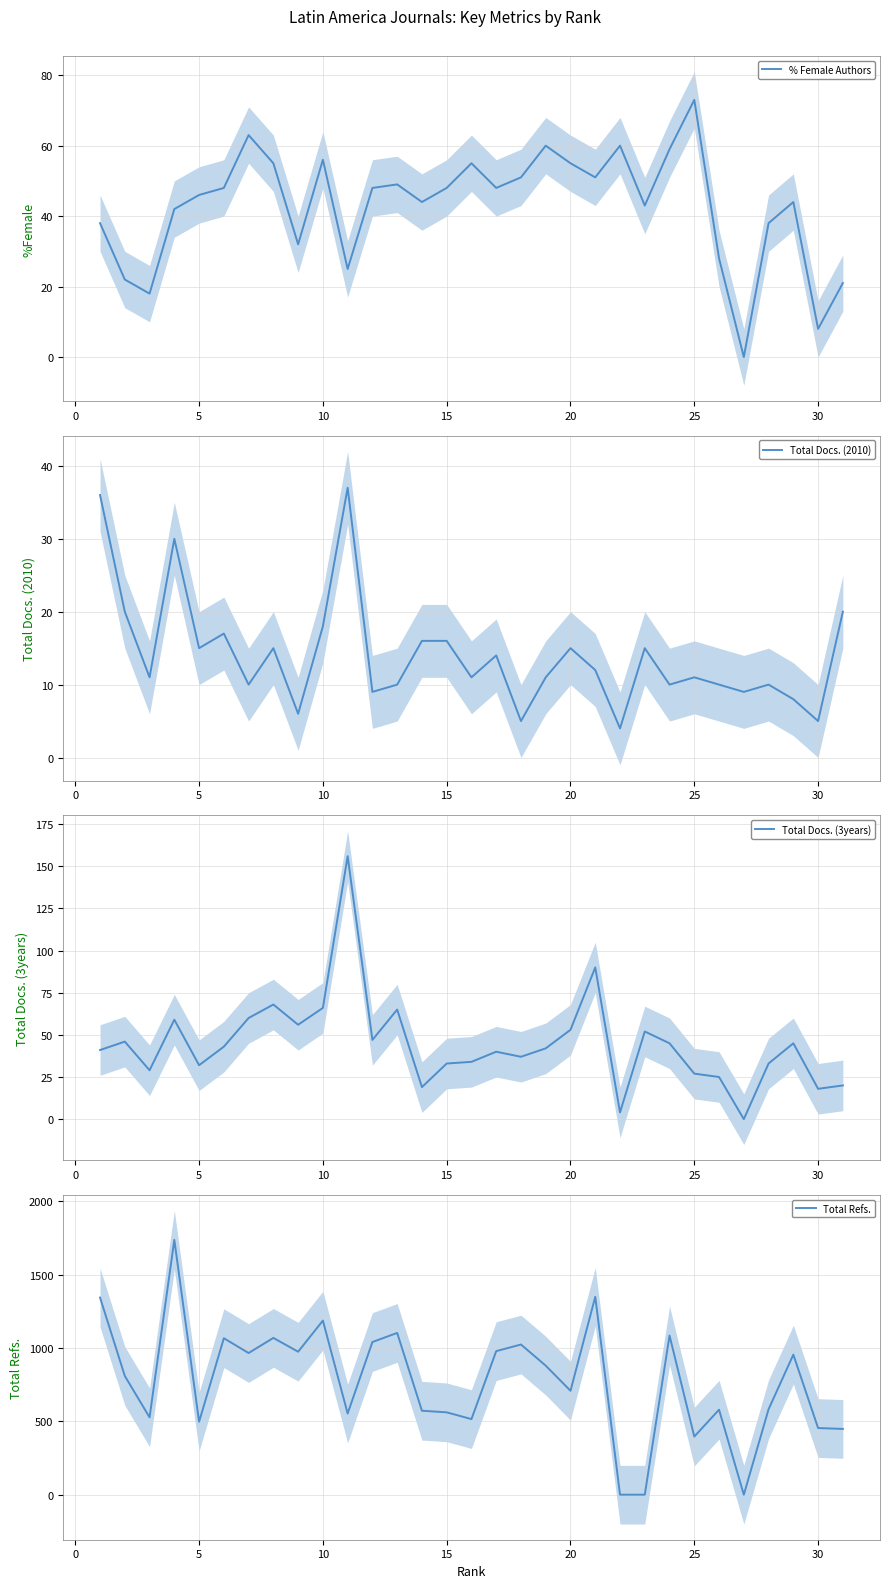

How many values in the % Female Authors series exceed 48?

12